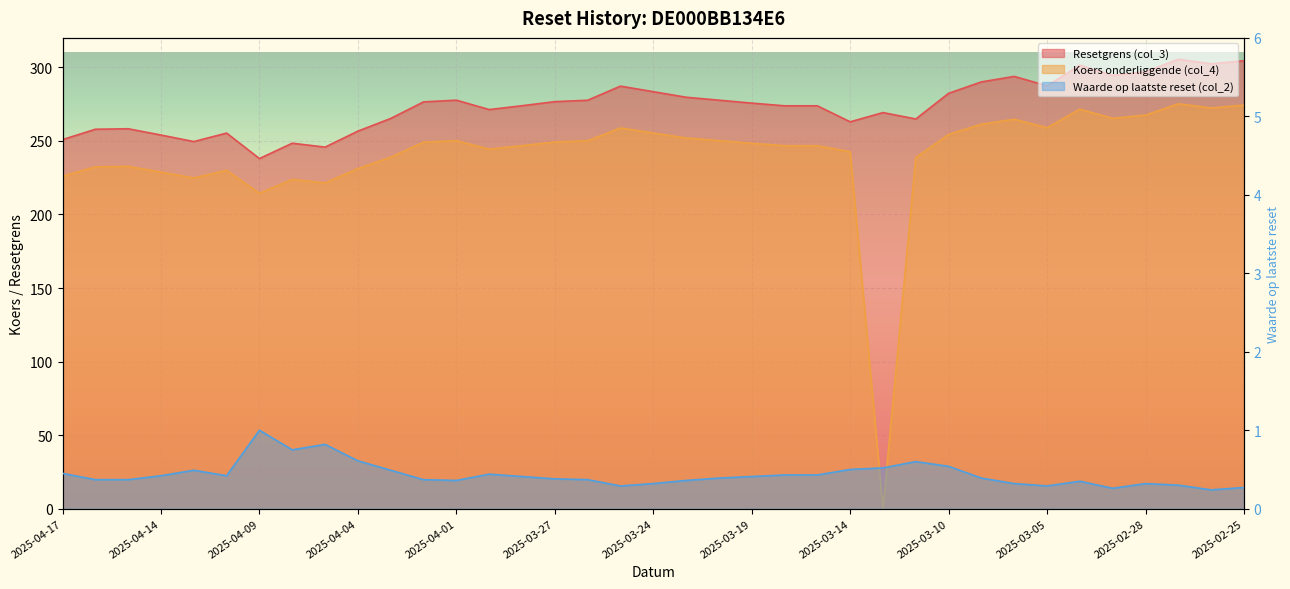

How many values in the Resetgrens (col_3) series exceed 275?

19